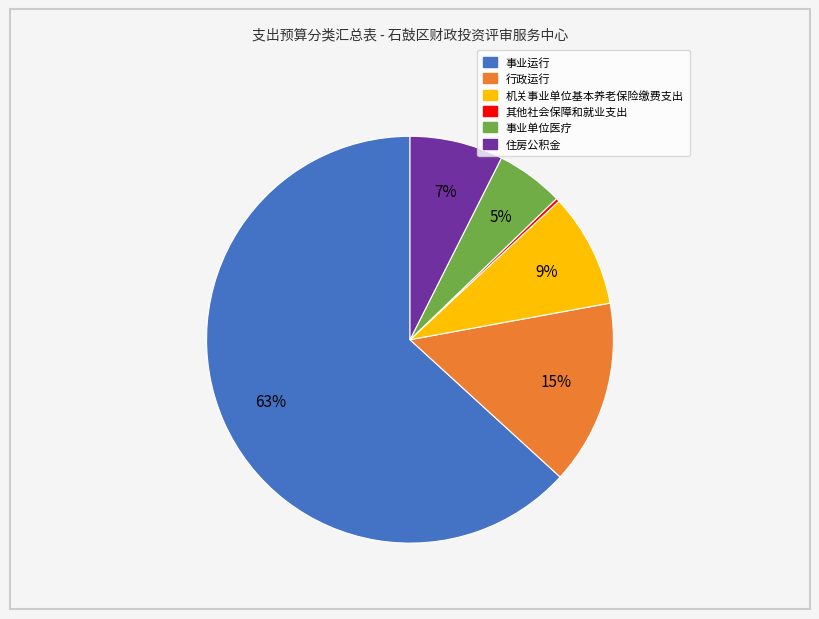

Does any single category account for the majority?

Yes